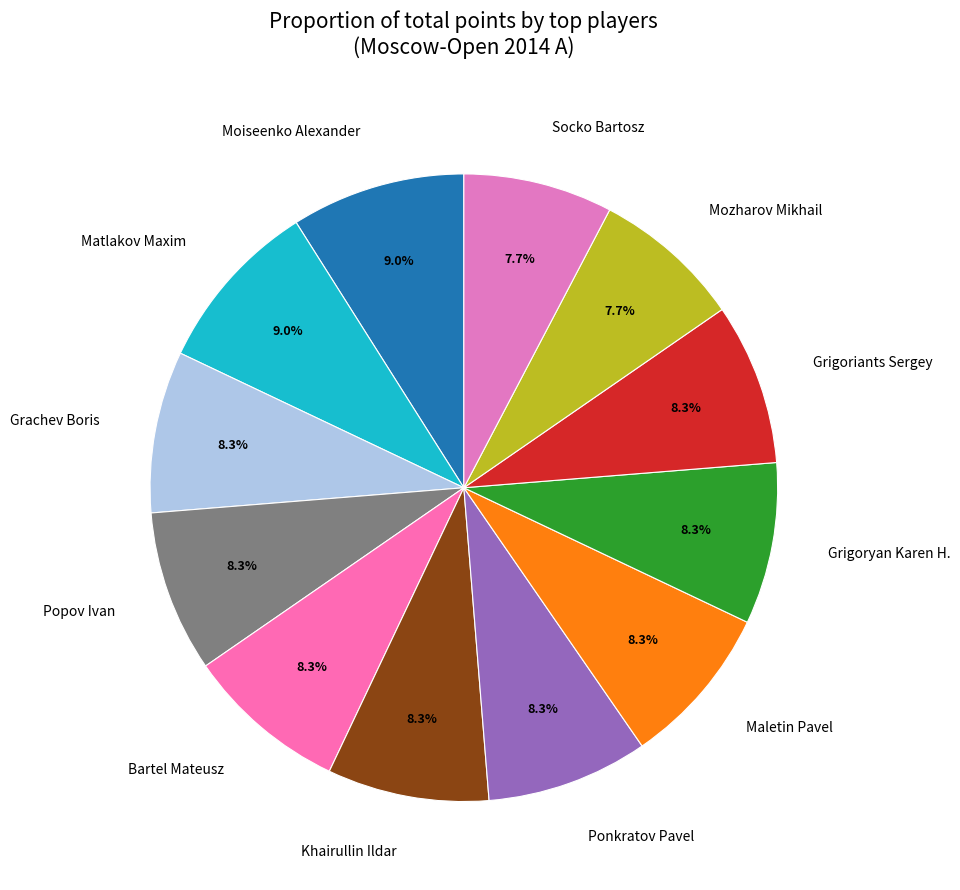

What is the ratio of the value at Matlakov Maxim to the value at Bartel Mateusz?

1.1